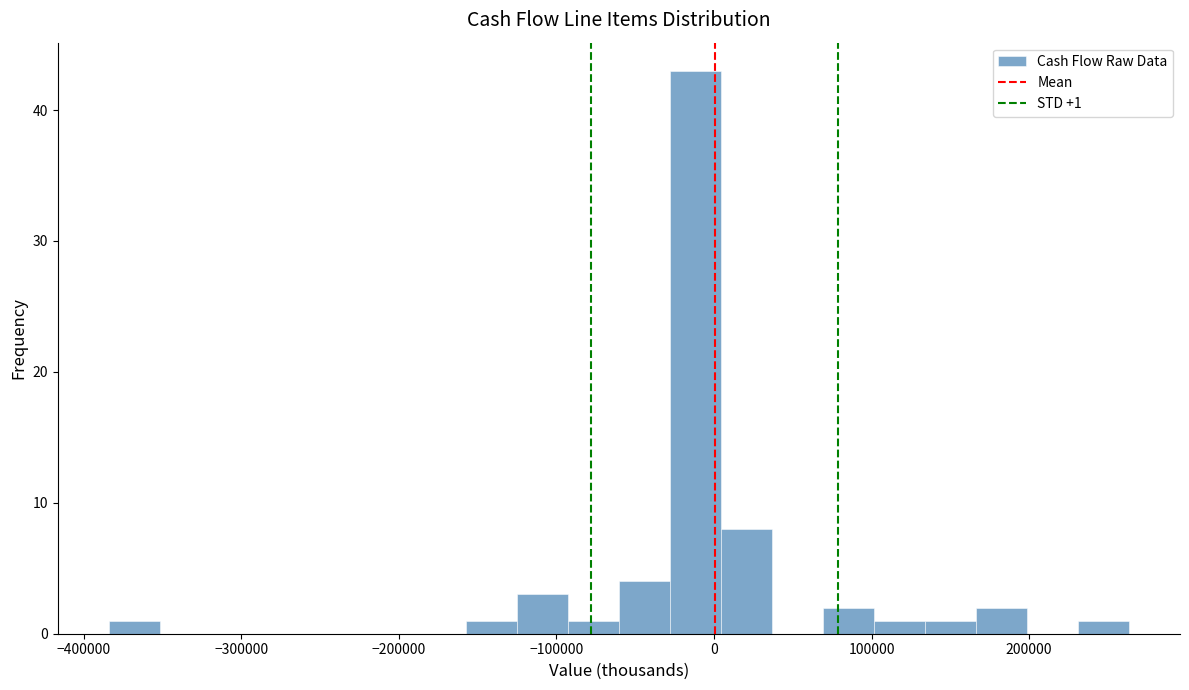

Read against the x-axis, roughly where is the centre of the tallest bar?

-10000